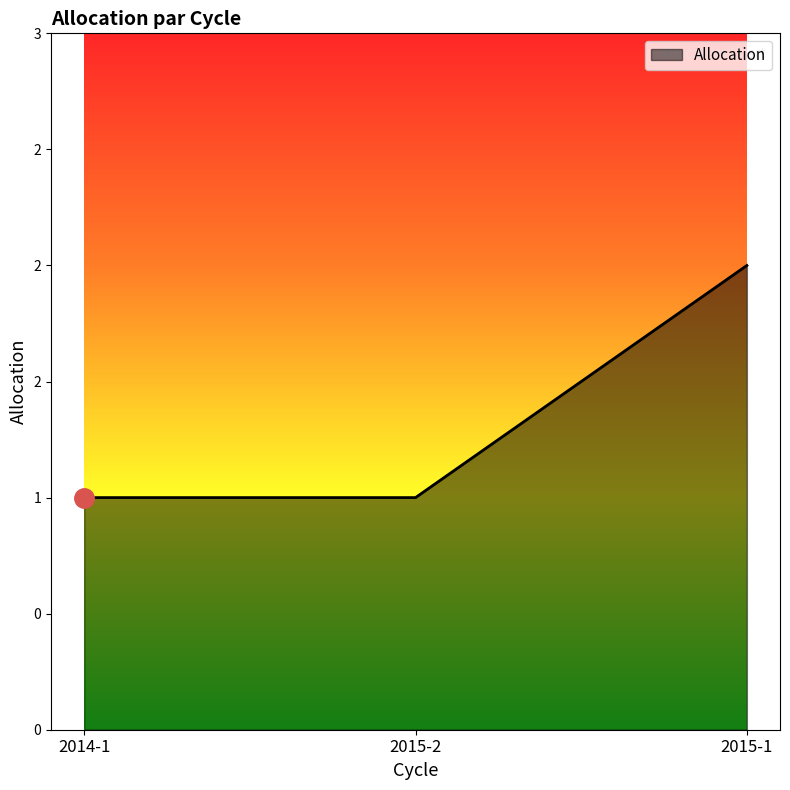

Where is the data nearest to the value 1?

2014-1